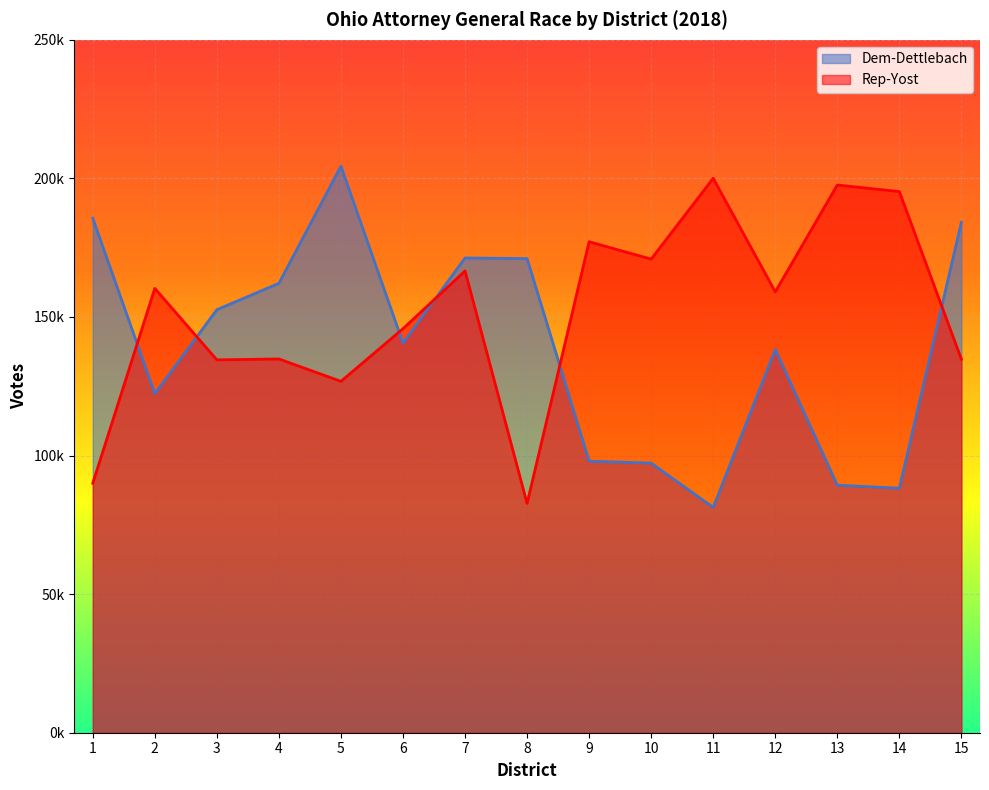

Reading left to right, what are all the values shown in this chart?

Dem-Dettlebach: 1=185606	2=122355	3=152636	4=162155	5=204417	6=140618	7=171298	8=171057	9=97995	10=97267	11=81307	12=138292	13=89326	14=88222	15=184164
Rep-Yost: 1=90020	2=160319	3=134526	4=134860	5=126782	6=145777	7=166613	8=82737	9=177157	10=170882	11=200040	12=159069	13=197614	14=195255	15=134763